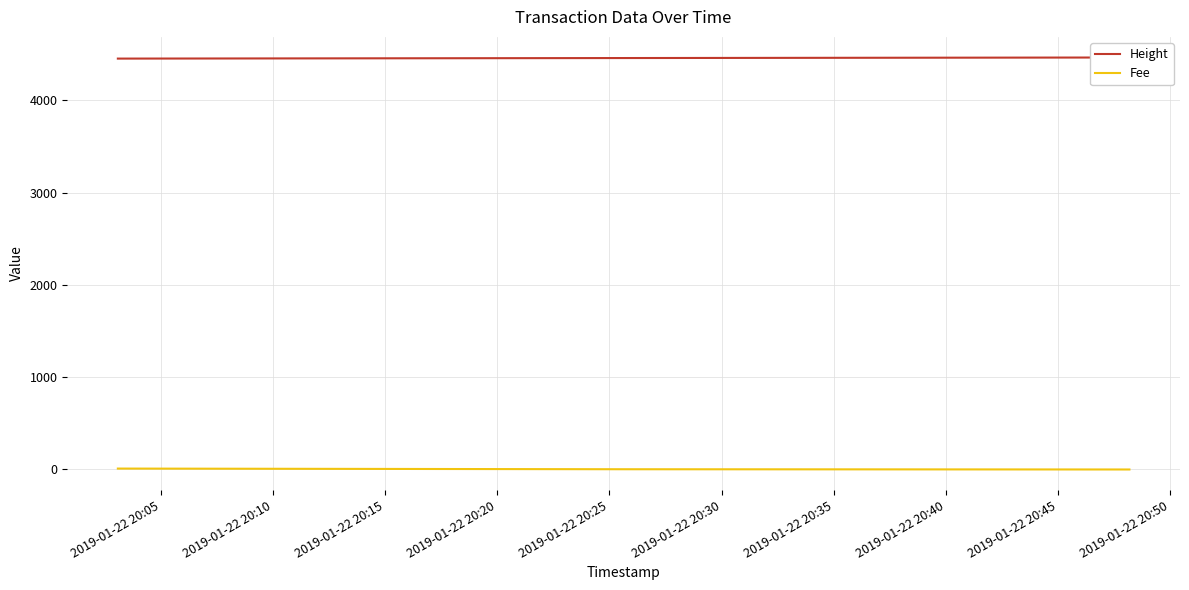

What is the maximum value for Height?

4463.0